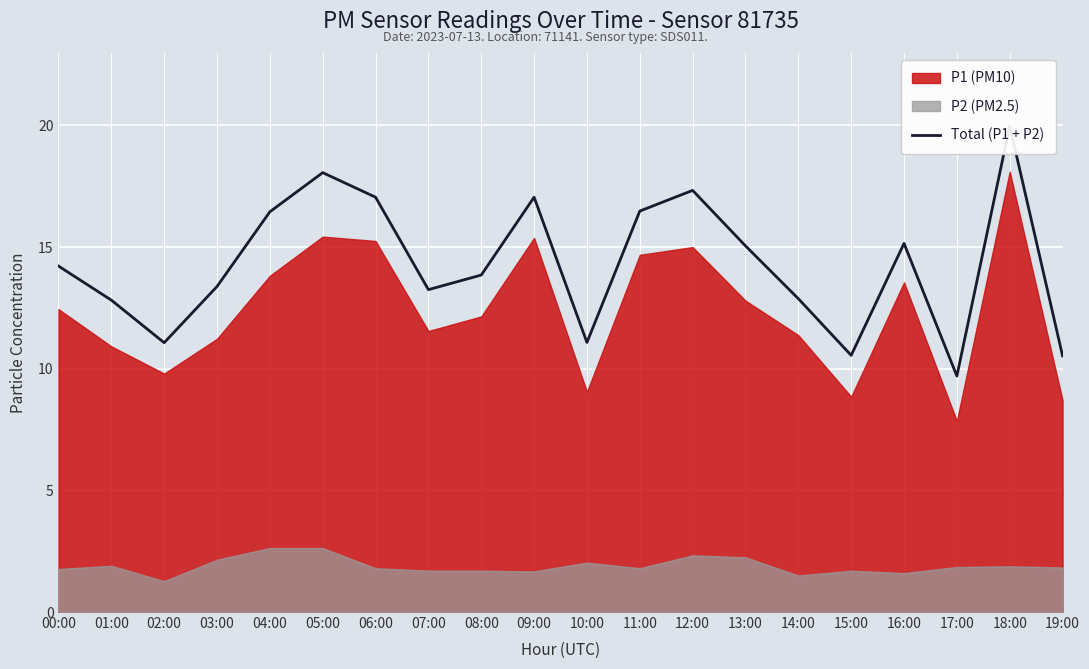

Is it true that the value at 08:00 is 23.2?

False